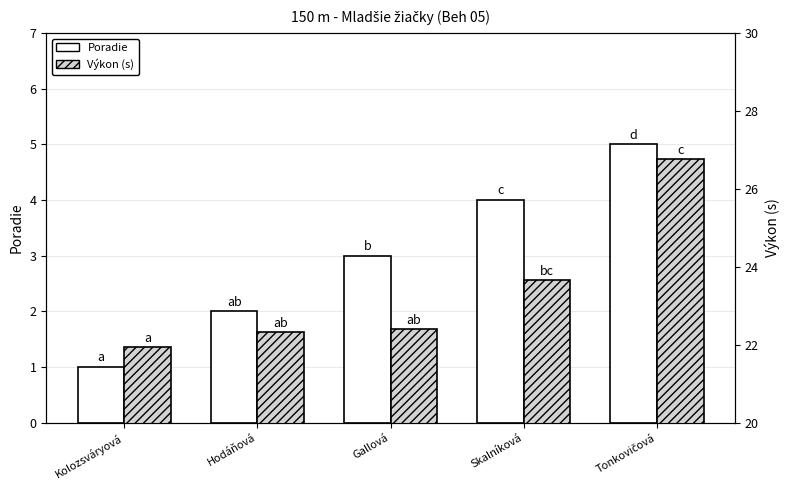

What is the difference between the highest and lowest values at Skalníková?

19.7